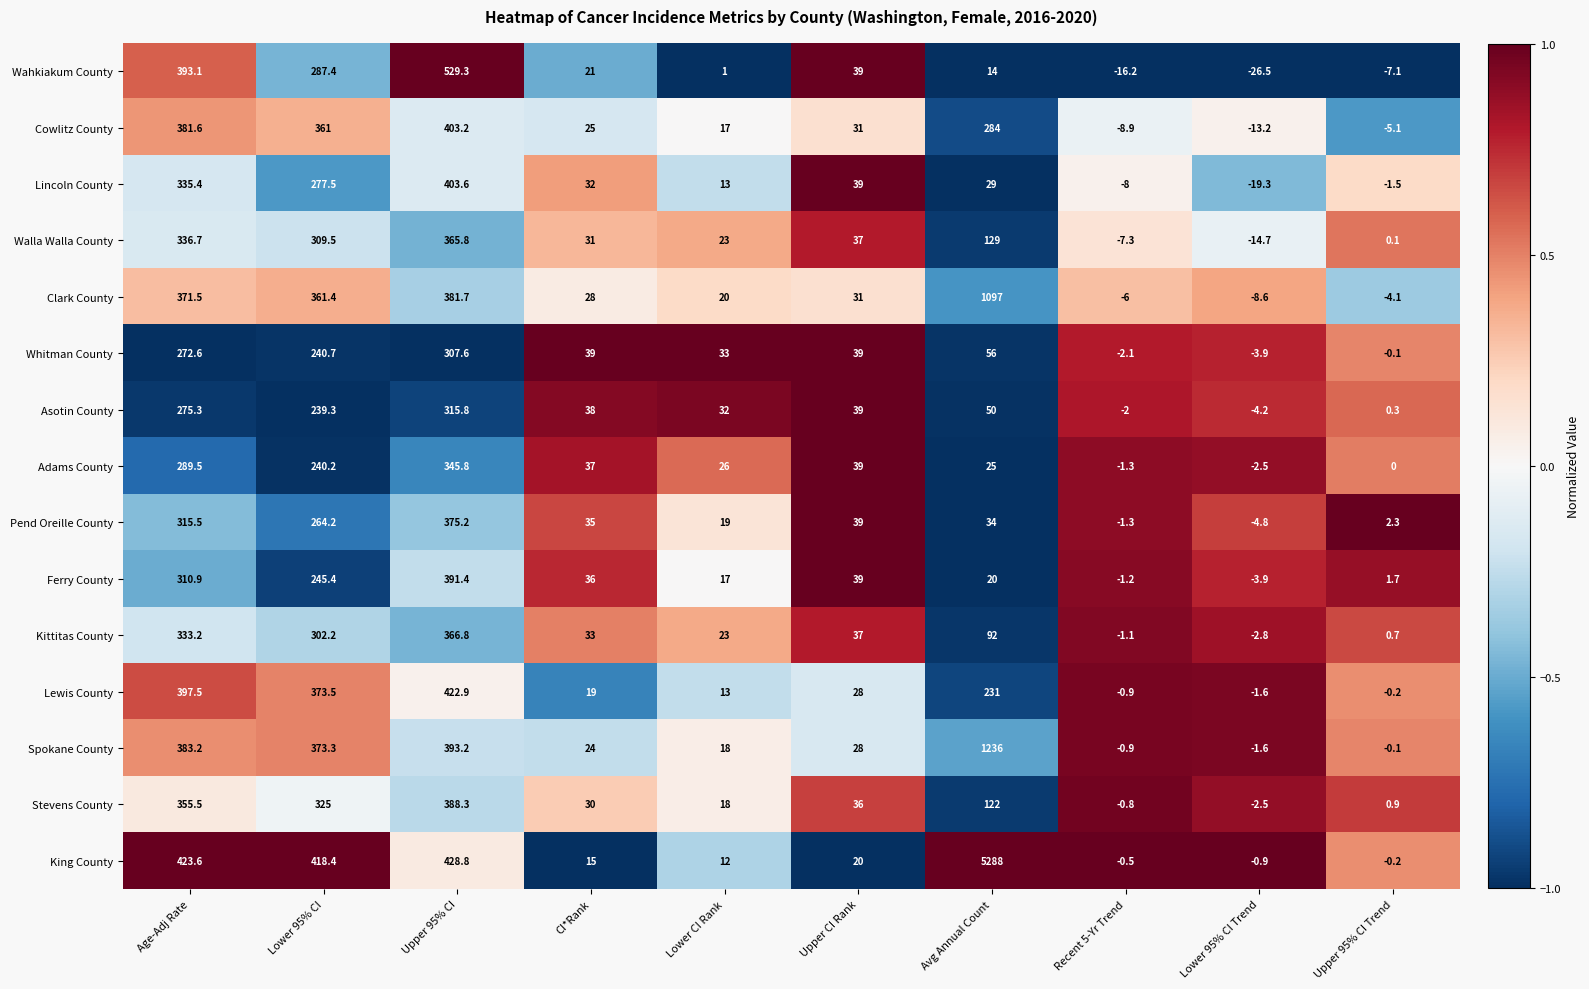

Which series has the largest range (max minus min)?

King County